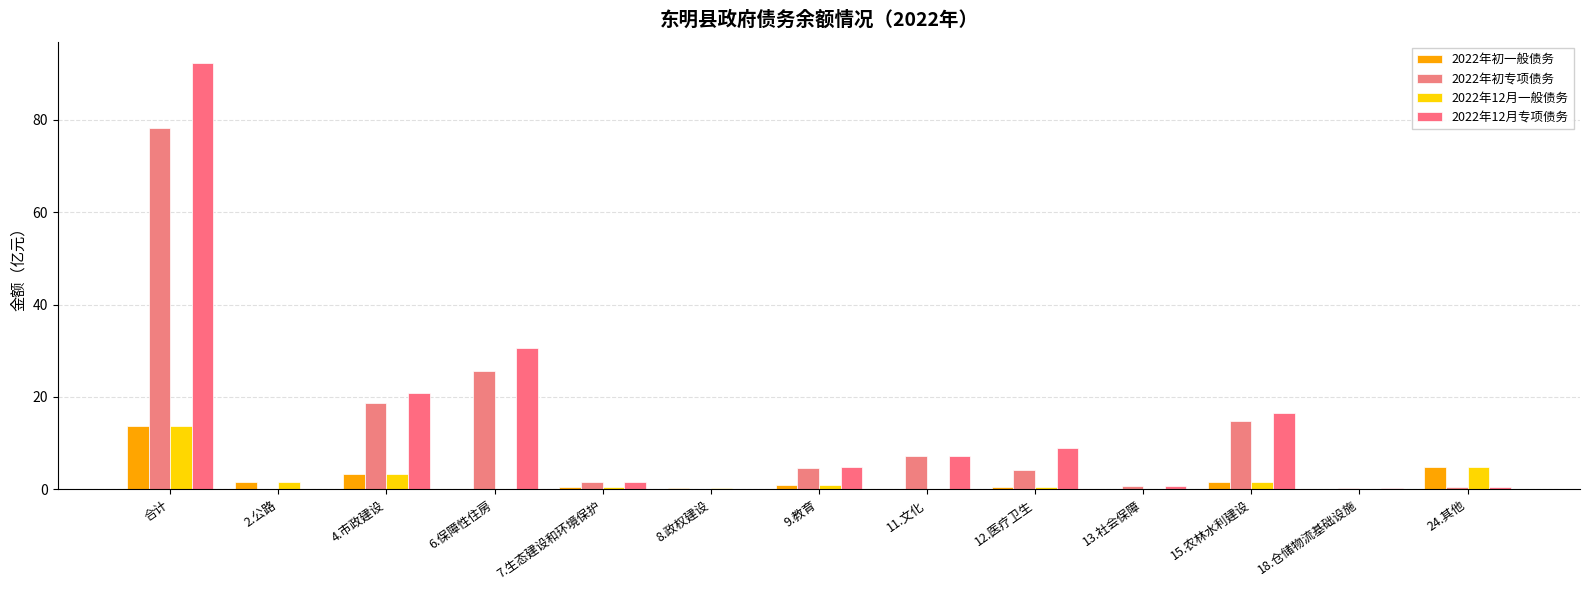

What value does the 2022年12月专项债务 series have at 6.保障性住房?

30.6